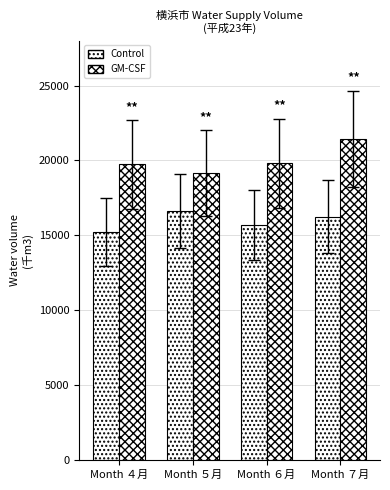

At which label is Control closest to 15928?

Month ６月